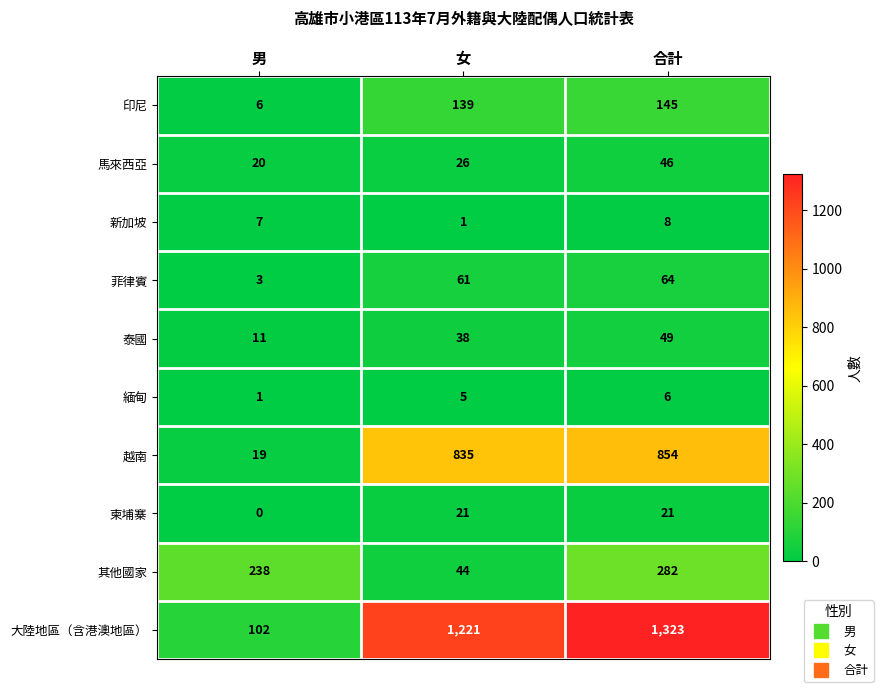

List the series in order of their peak value, lowest first.

緬甸, 新加坡, 柬埔寨, 馬來西亞, 泰國, 菲律賓, 印尼, 其他國家, 越南, 大陸地區（含港澳地區）